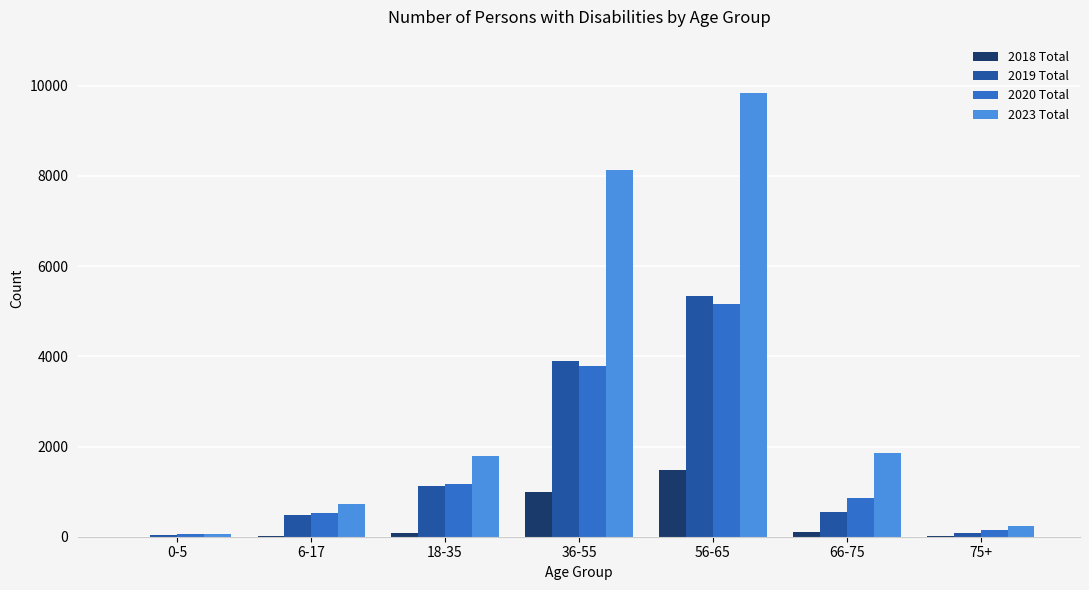

Is the value of 2019 Total at 75+ greater than the value of 2020 Total at 56-65?

No